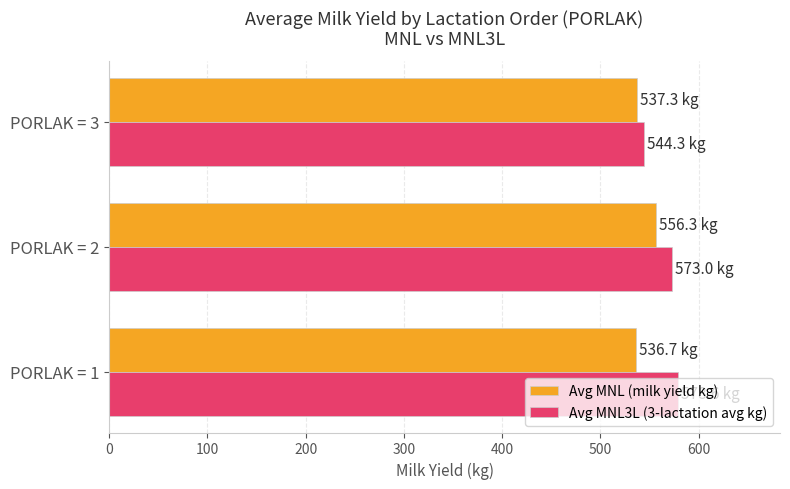

What is the smallest value displayed?

536.7